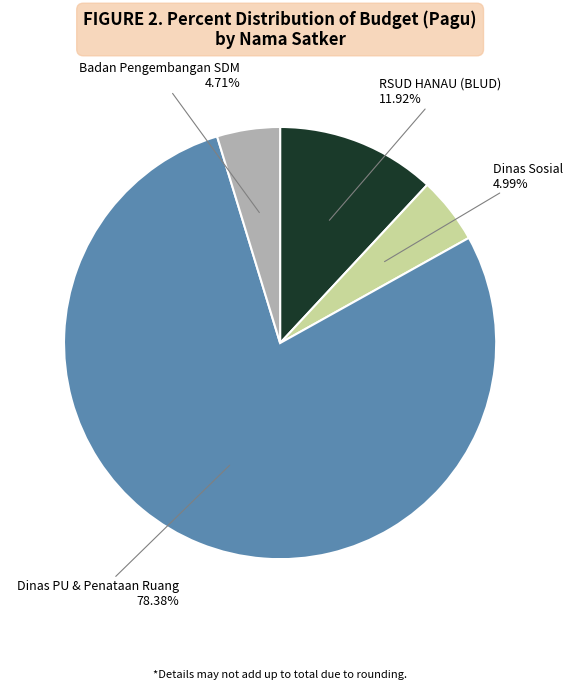

What is the ratio of the value at Dinas Sosial to the value at Badan Pengembangan SDM?

1.1